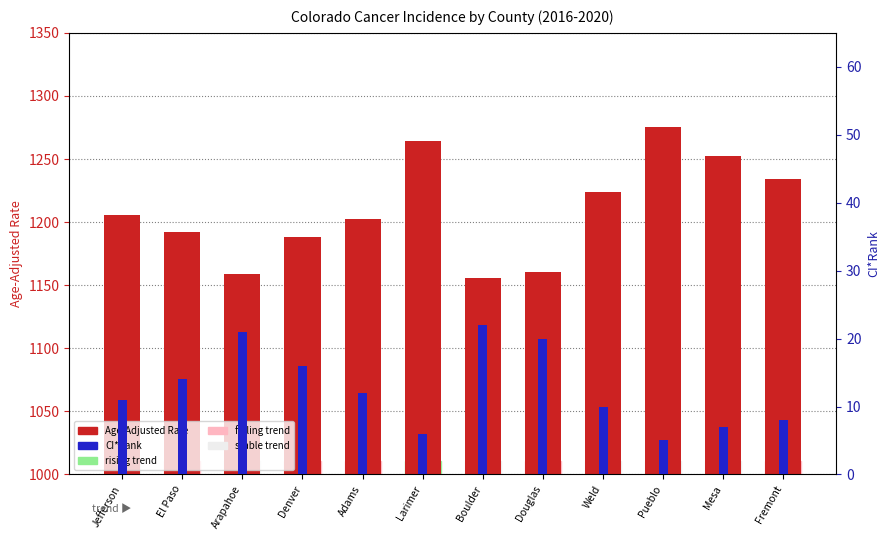

Which series has the largest total across all categories?

Age-Adjusted Rate